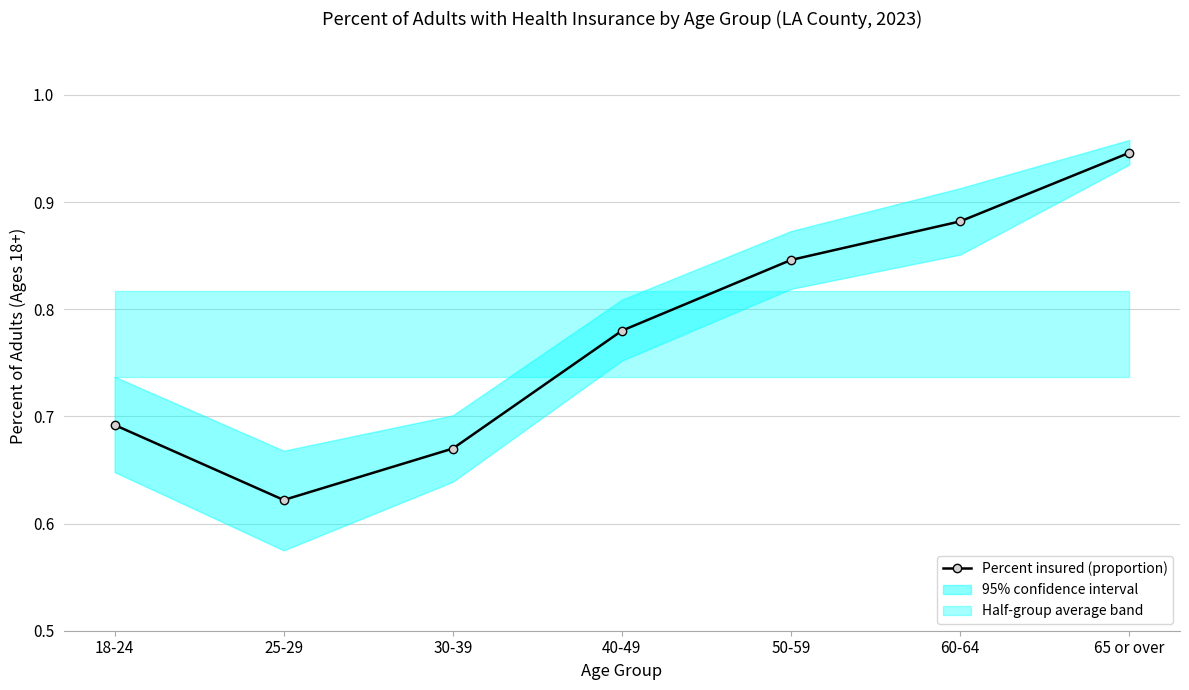

True or false: the data shows 0.7 at 30-39.

True